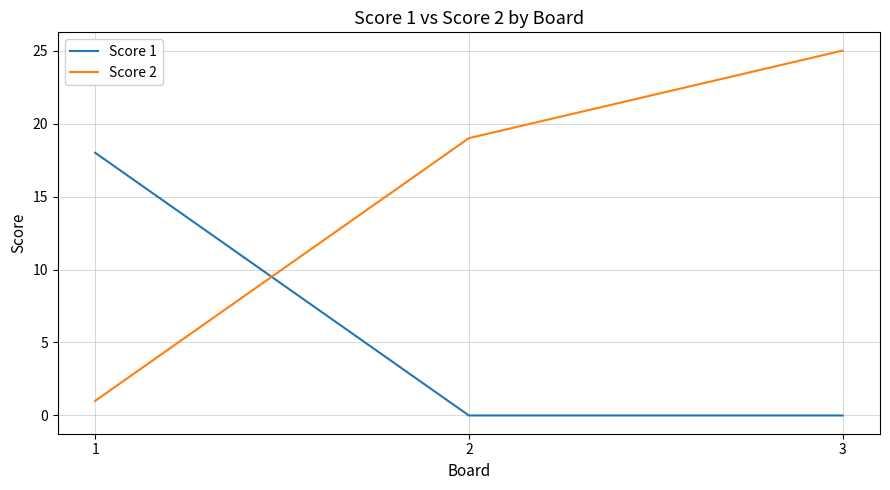

Count the Score 2 values in the range 1 to 25.

3